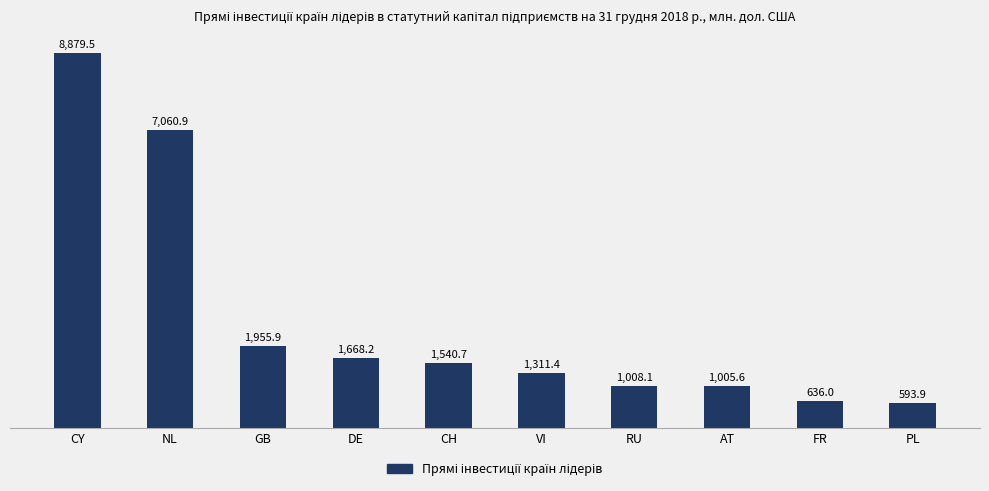

What is the greatest value displayed?

8879.5